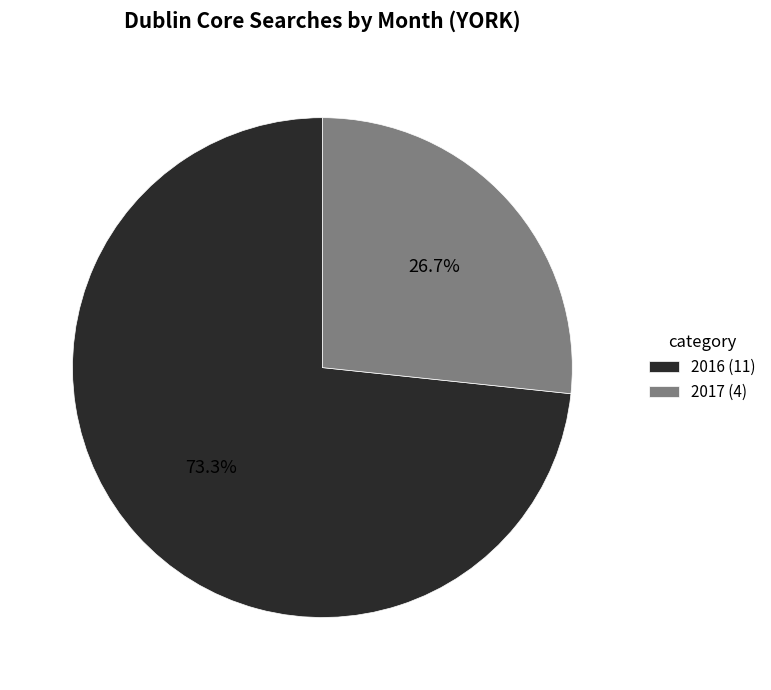

What portion of the pie excludes 2017 (4)?

73.3%